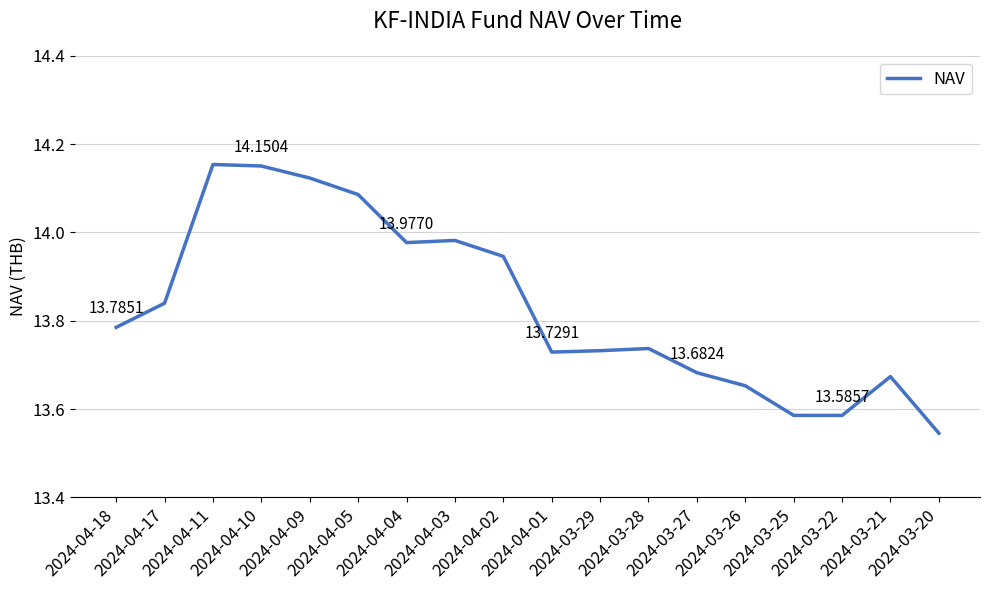

What is the change in value from 2024-04-10 to 2024-03-25?

-0.6